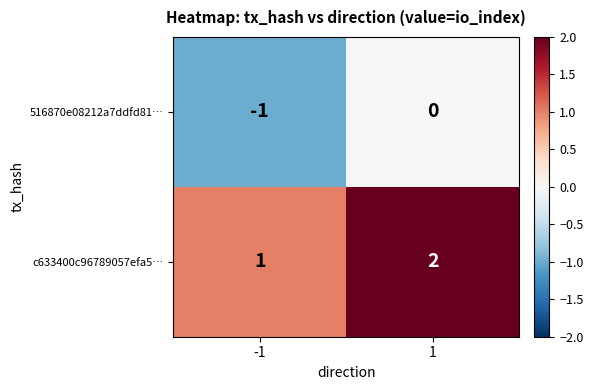

Rank the series at -1 from highest to lowest value.

c633400c96789057efa5…, 516870e08212a7ddfd81…